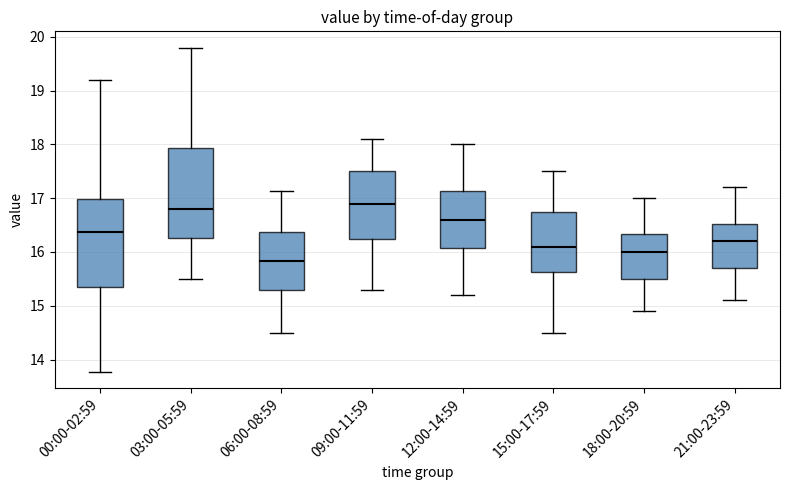

Where is the lower edge of the box for 03:00-05:59 on the y-axis? The values are not printed on the chart, so give them approximately, as read against the axis.

16.3